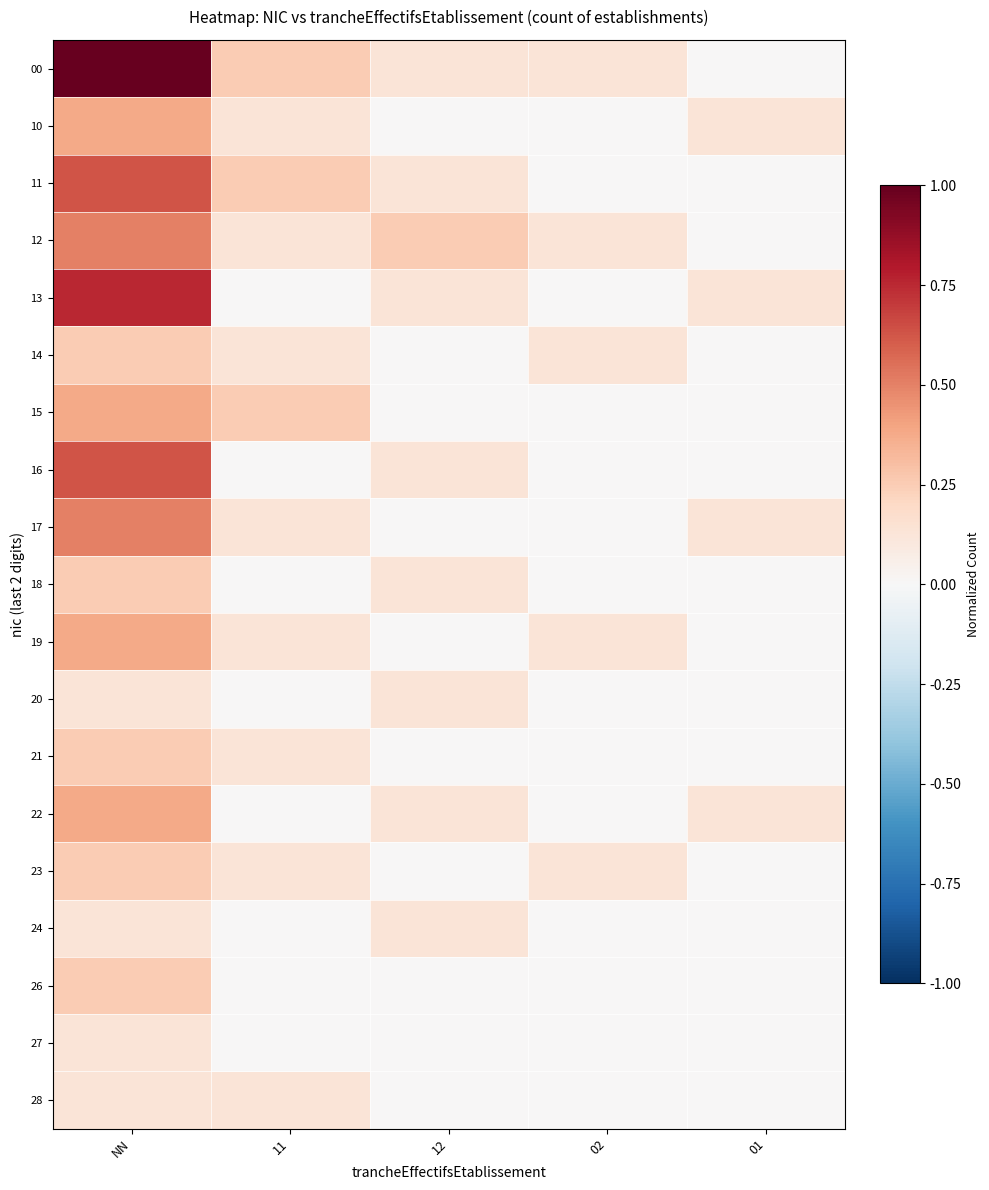

At 12, list the series in order from largest to smallest.

12, 00, 11, 13, 16, 18, 20, 22, 24, 10, 14, 15, 17, 19, 21, 23, 26, 27, 28